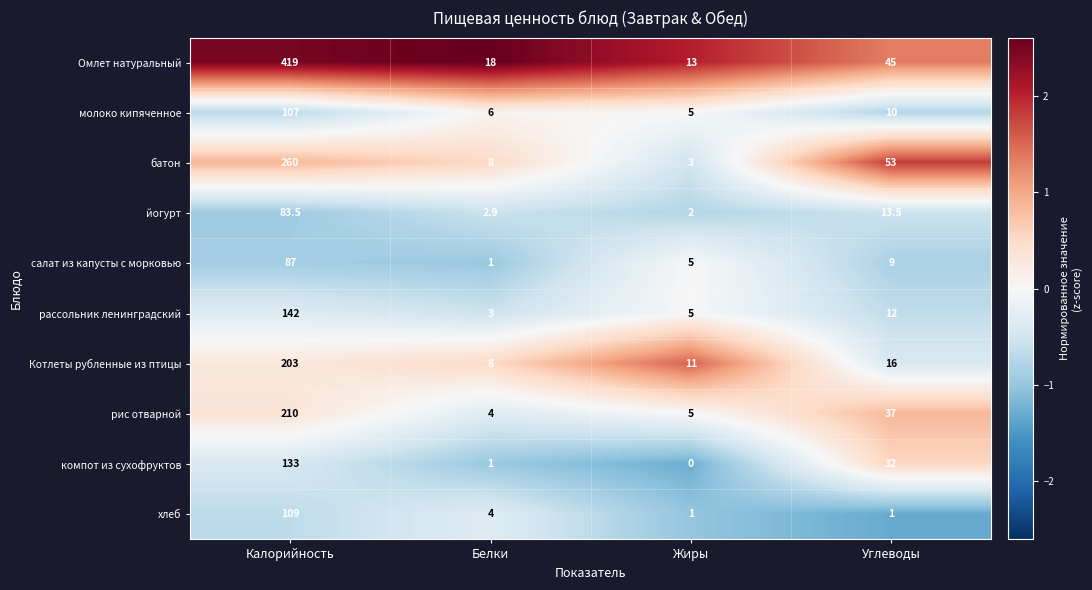

Which series has the widest spread of values?

Омлет натуральный